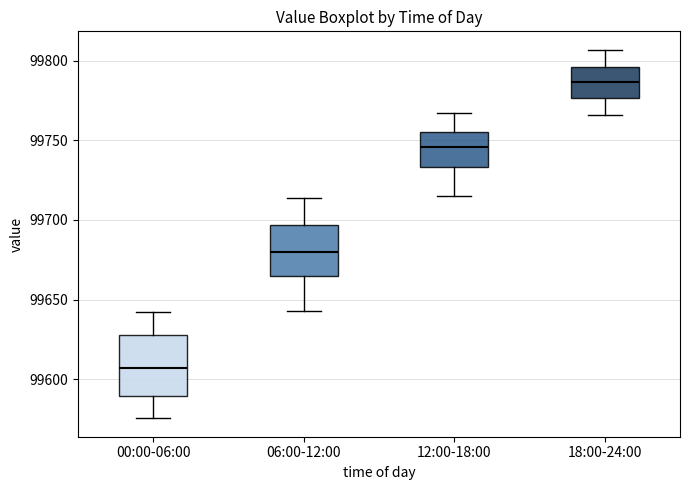

Where does the lower whisker of the box for 00:00-06:00 end on the y-axis? The values are not printed on the chart, so give them approximately, as read against the axis.

99575